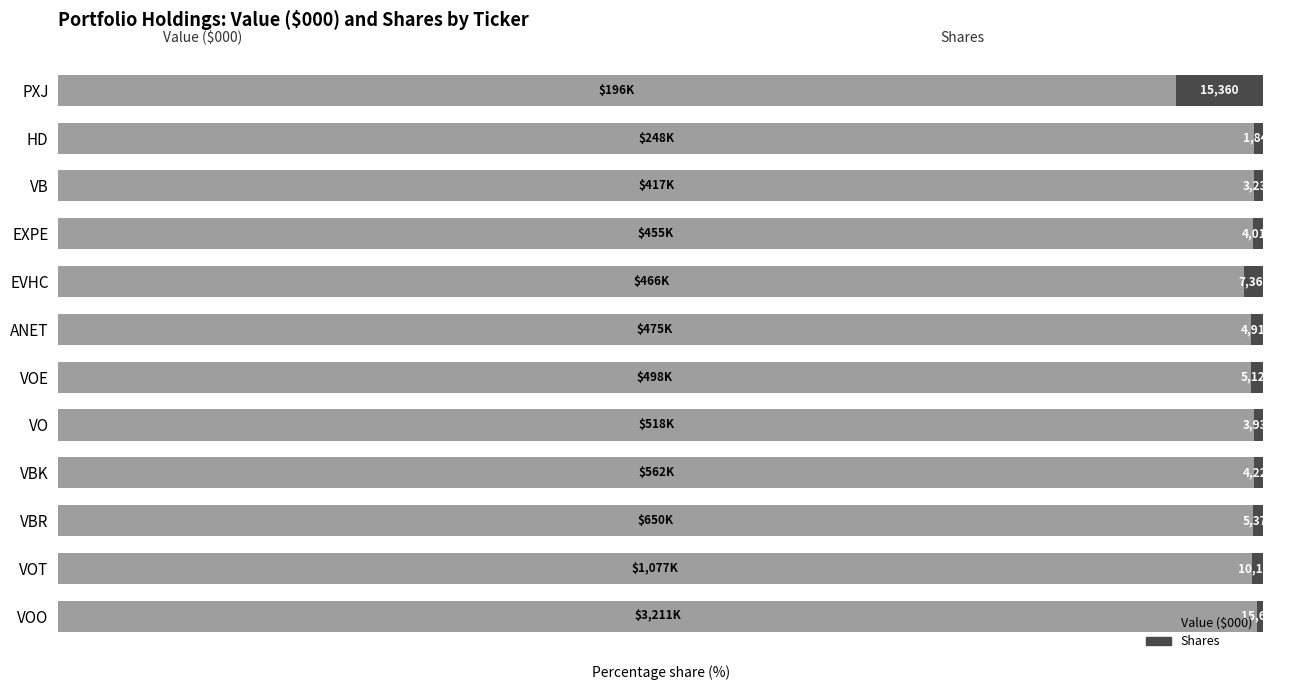

What is the difference between the maximum and minimum values in the Shares series?

6.8